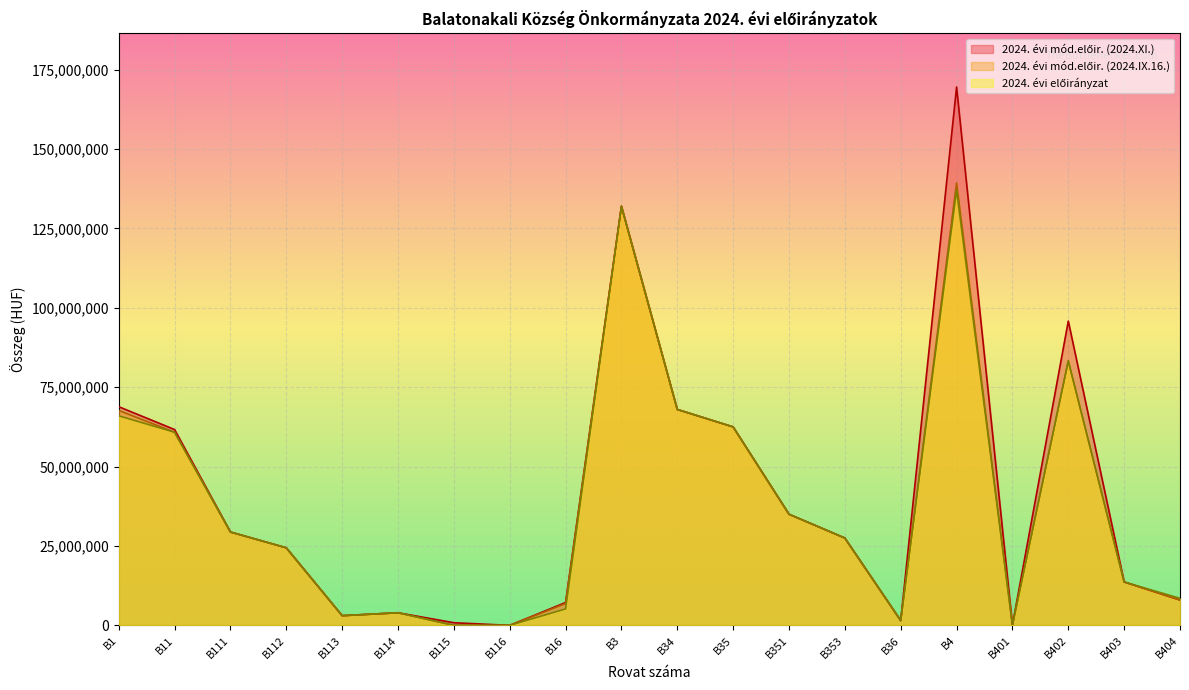

Which label corresponds to the smallest value in the chart?

B116